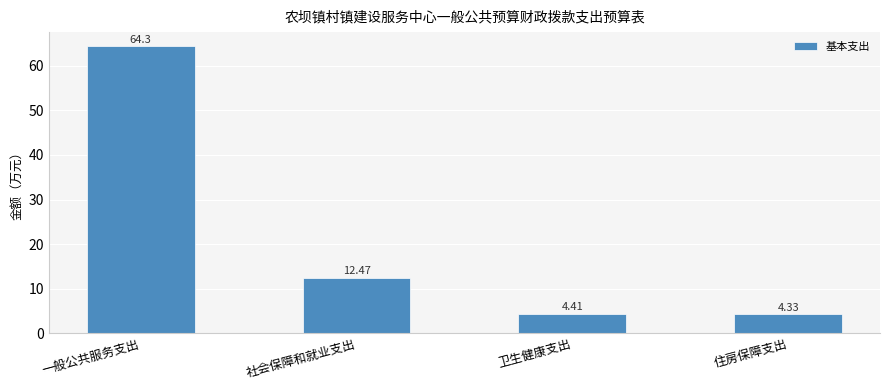

What is the change in value from 卫生健康支出 to 住房保障支出?

-0.1